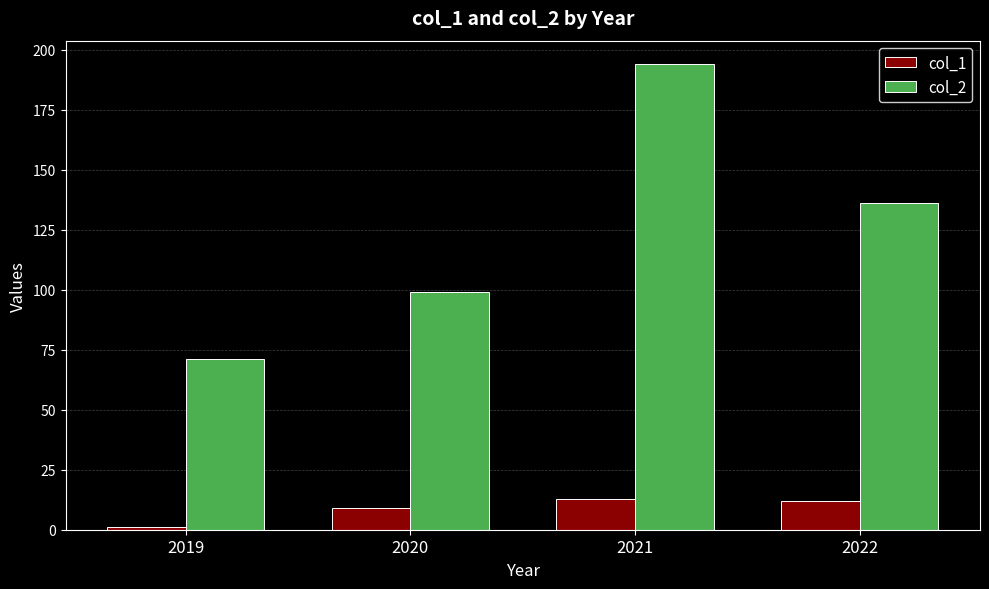

The col_2 series shows 62 at 2020. True or false?

False